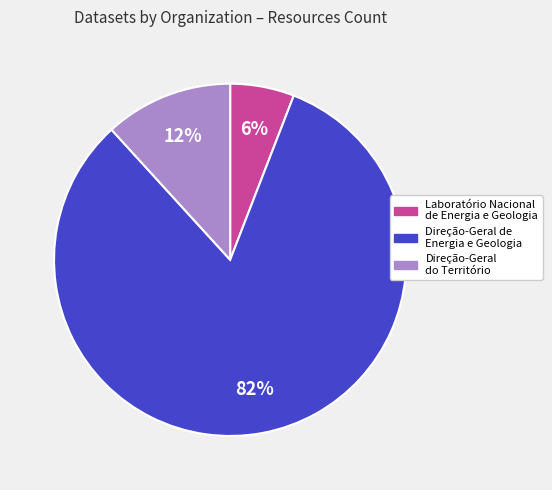

Which category has the biggest portion of the pie?

Direção-Geral de Energia e Geologia